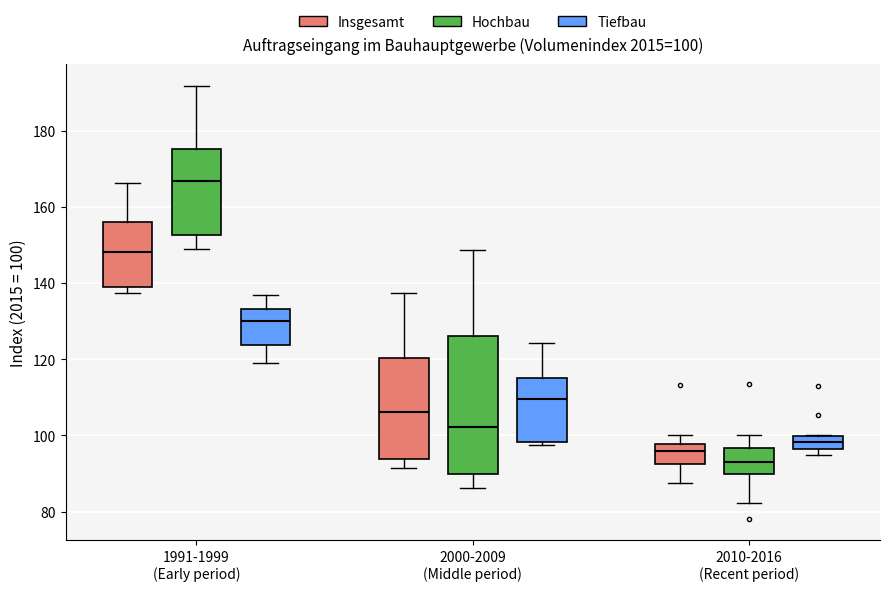

Which box has the highest median line?

1991-1999 (Early period) (Hochbau)